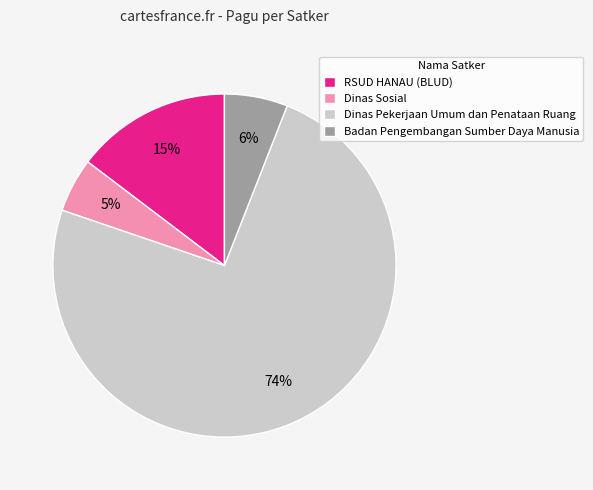

Count the number of slices in the pie.

4